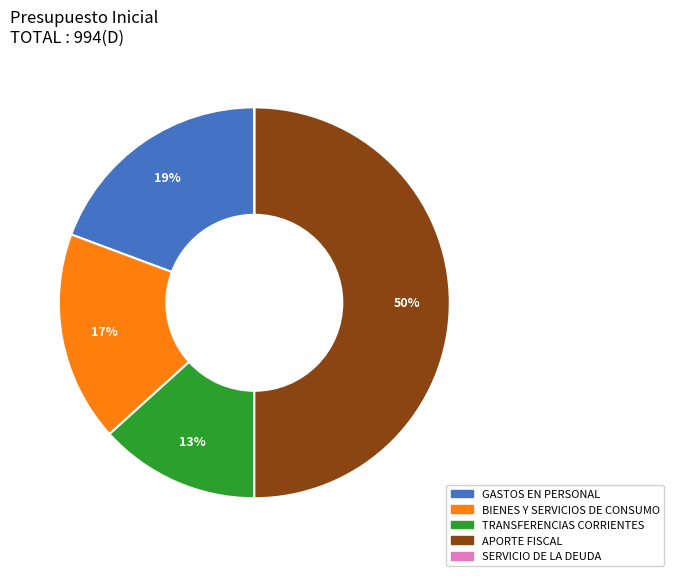

True or false: TRANSFERENCIAS CORRIENTES accounts for 3% of the total.

False